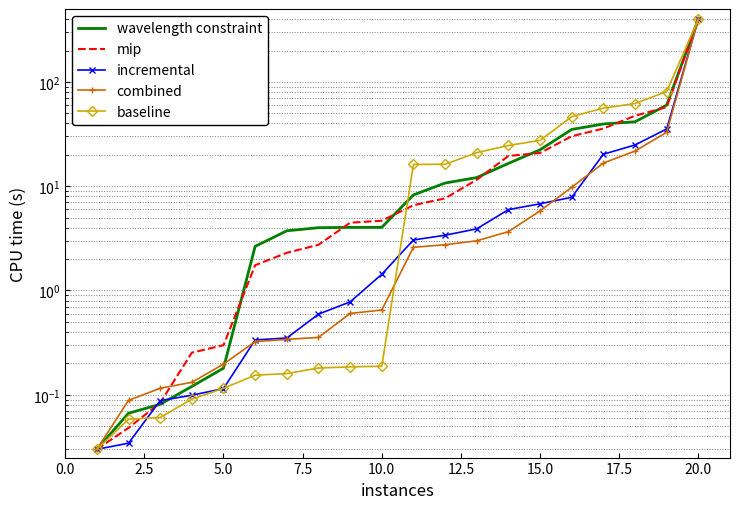

What is the difference between the highest and lowest values at 17.5?

3.8